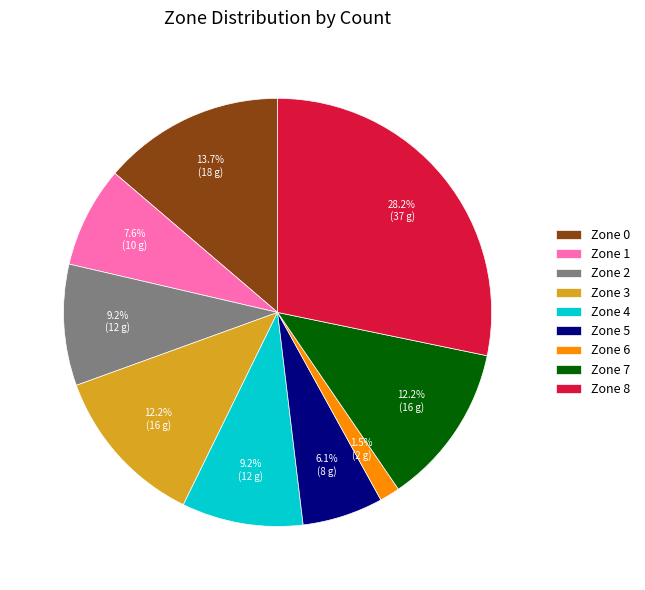

Which slice is the smallest?

Zone 6